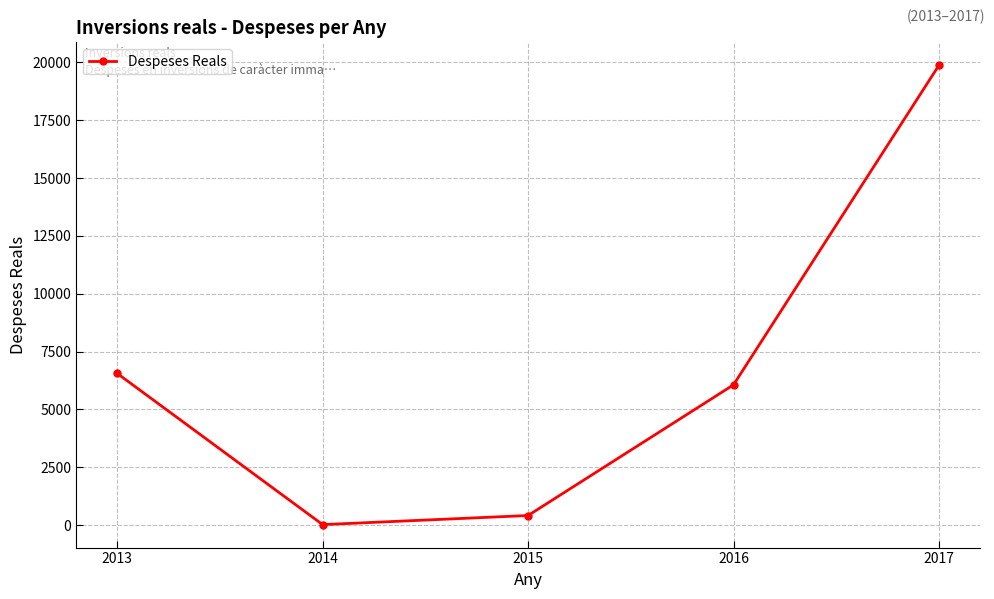

How many data points are less than 6065?

2